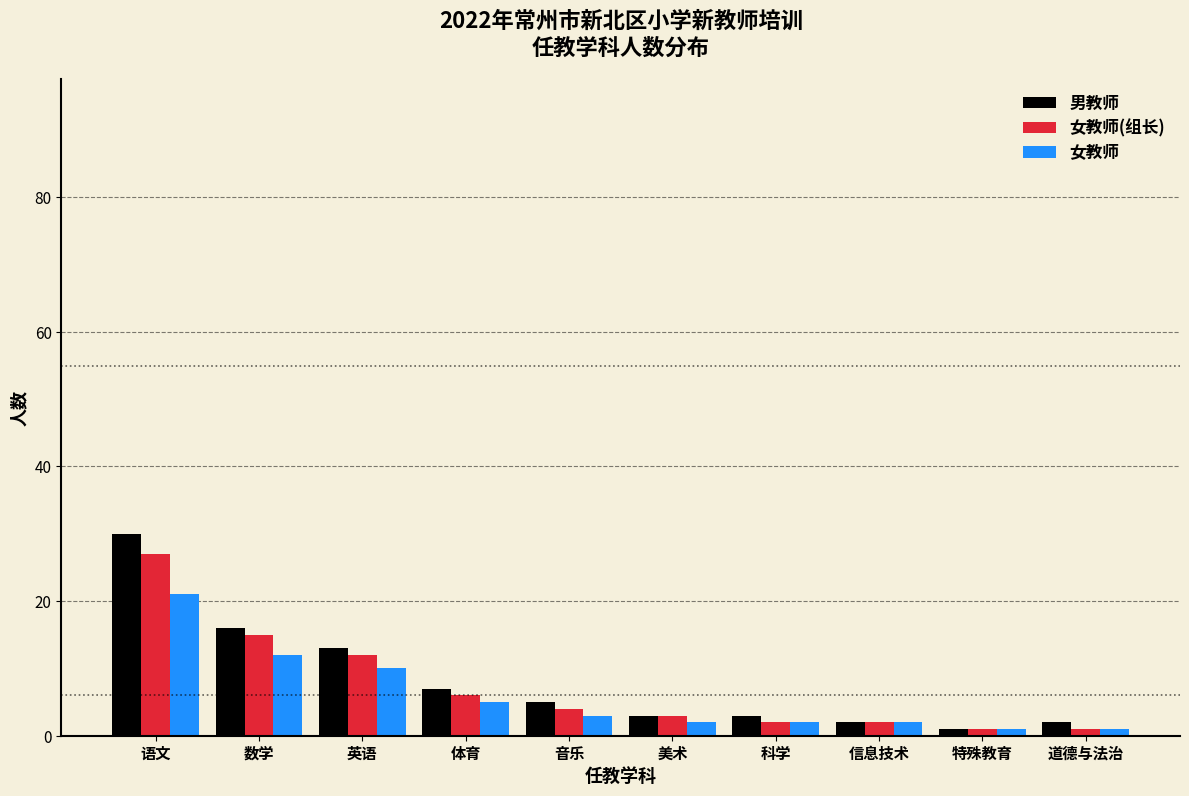

Reading left to right, extract all data points from this chart.

男教师: 30	16	13	7	5	3	3	2	1	2
女教师(组长): 27	15	12	6	4	3	2	2	1	1
女教师: 21	12	10	5	3	2	2	2	1	1